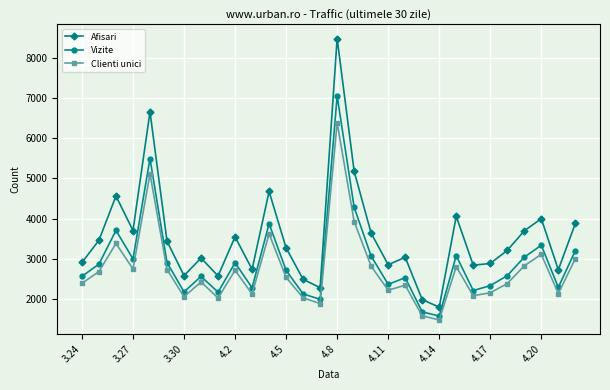

How many interior local valleys does the Afisari series have?

9